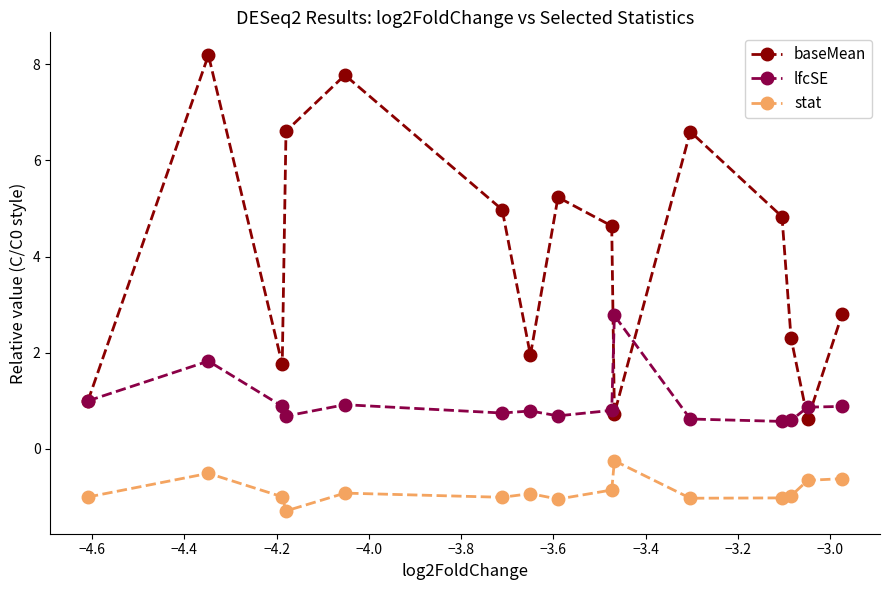

What is the value of the lfcSE point at the 11th from the left?

0.6